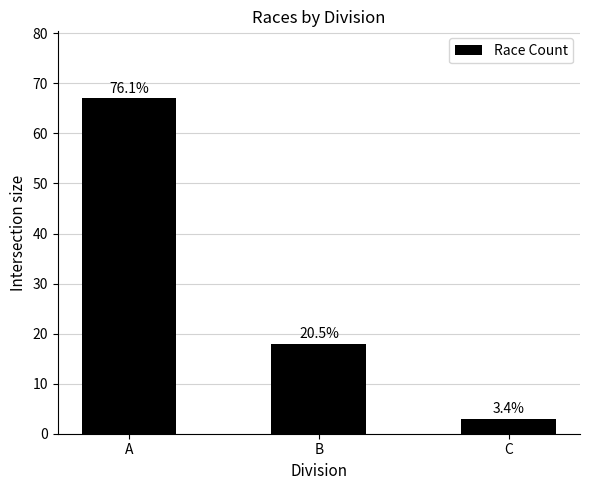

Does the chart contain any negative values?

No